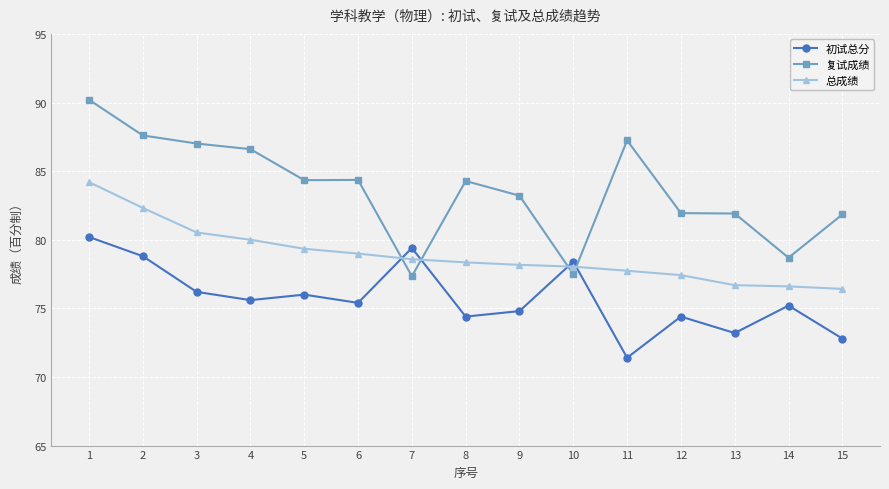

At which label does 总成绩 reach its peak?

1